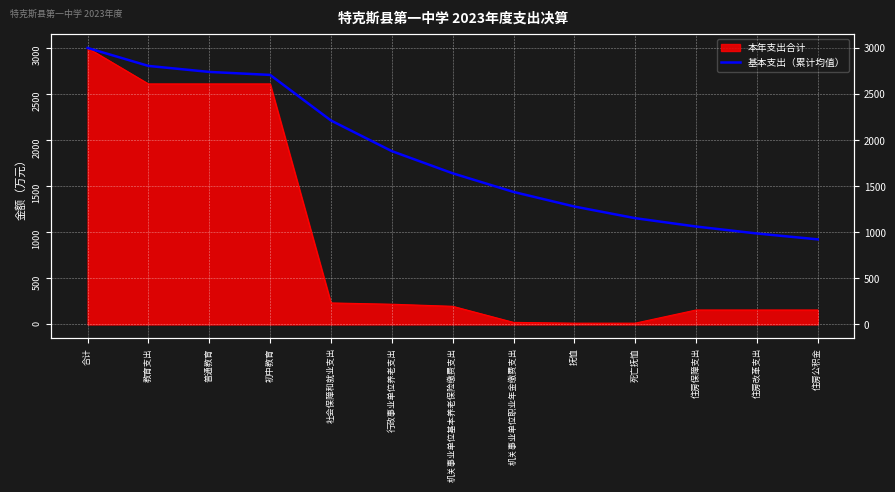

True or false: the data shows 988.5 at 住房改革支出.

True